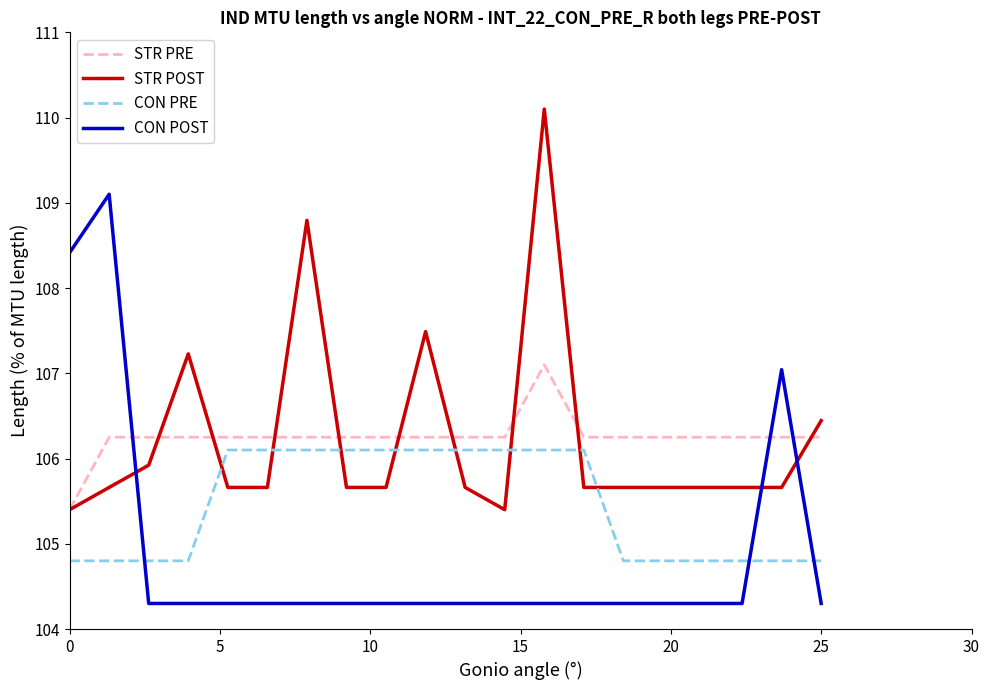

True or false: STR POST and CON POST cross at least once.

True